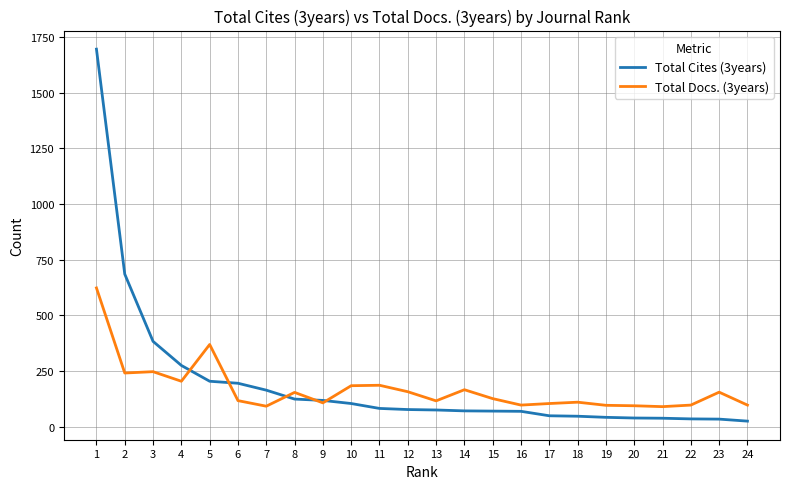

At which category is the sum across all series the highest?

1